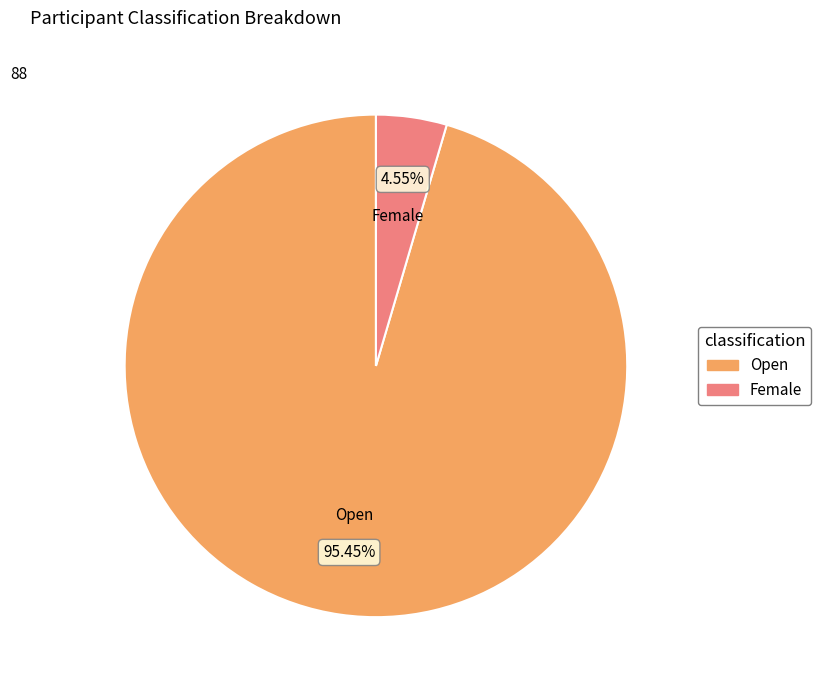

To the nearest percent, what is the difference between the largest and smallest slice percentages?

91%